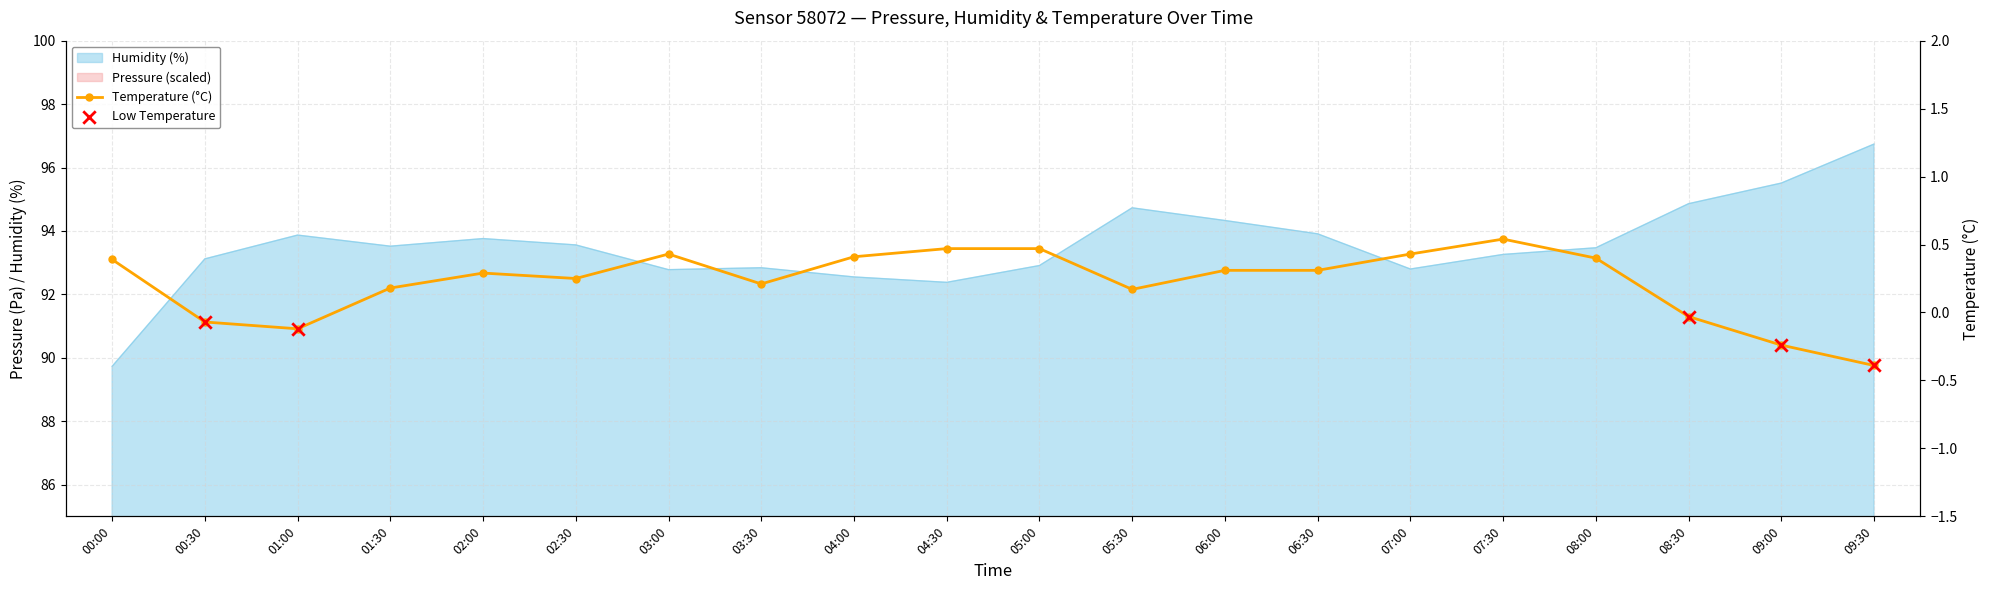

What is the change in value from 06:00 to 07:30?

+0.2